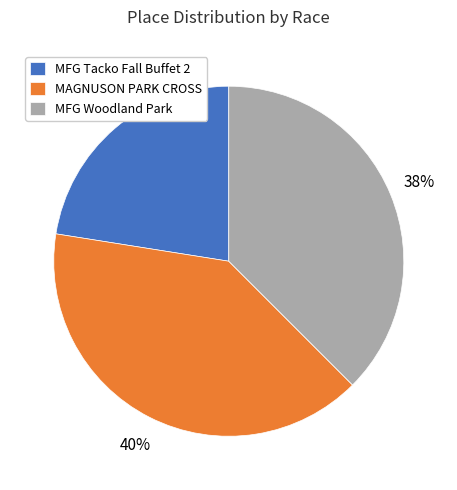

What is the smallest slice in the pie chart?

MFG Tacko Fall Buffet 2